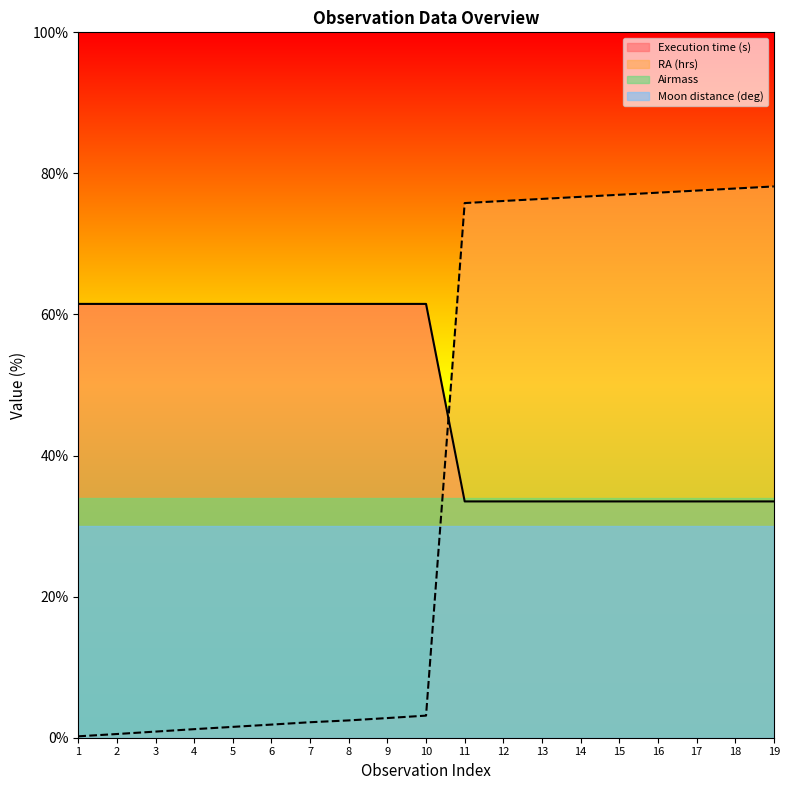

Reading left to right, extract all data points from this chart.

Execution time (s): 61.5	61.5	61.5	61.5	61.5	61.5	61.5	61.5	61.5	61.5	33.5	33.5	33.5	33.5	33.5	33.5	33.5	33.5	33.5
RA (hrs): 0.2	0.5	0.9	1.2	1.5	1.9	2.2	2.5	2.8	3.1	75.8	76.1	76.4	76.7	77.0	77.3	77.6	77.9	78.2